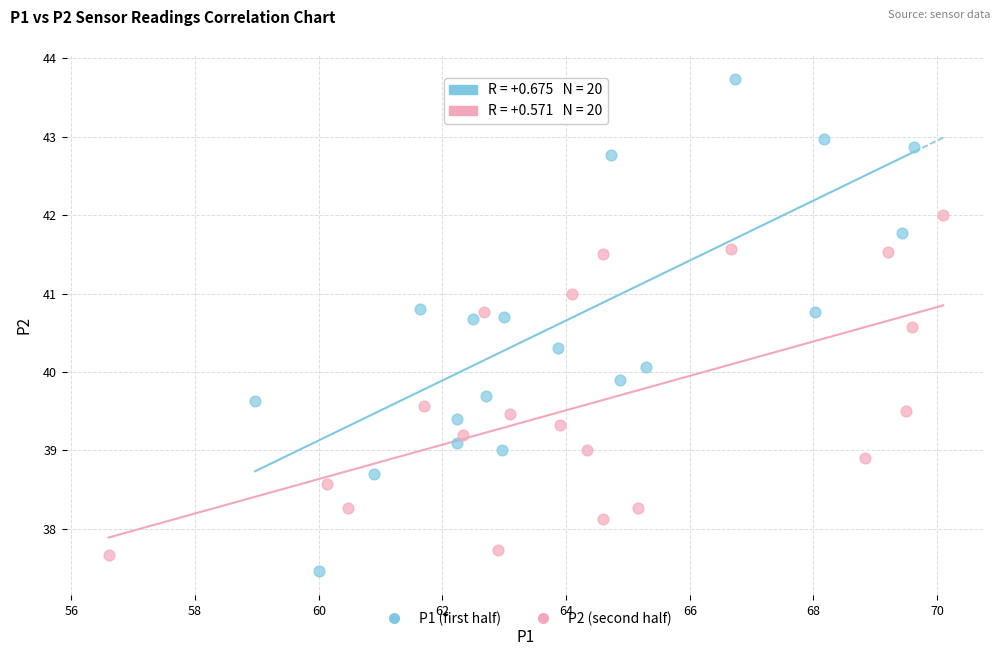

Which series reaches the maximum Y coordinate?

P1 (first half)